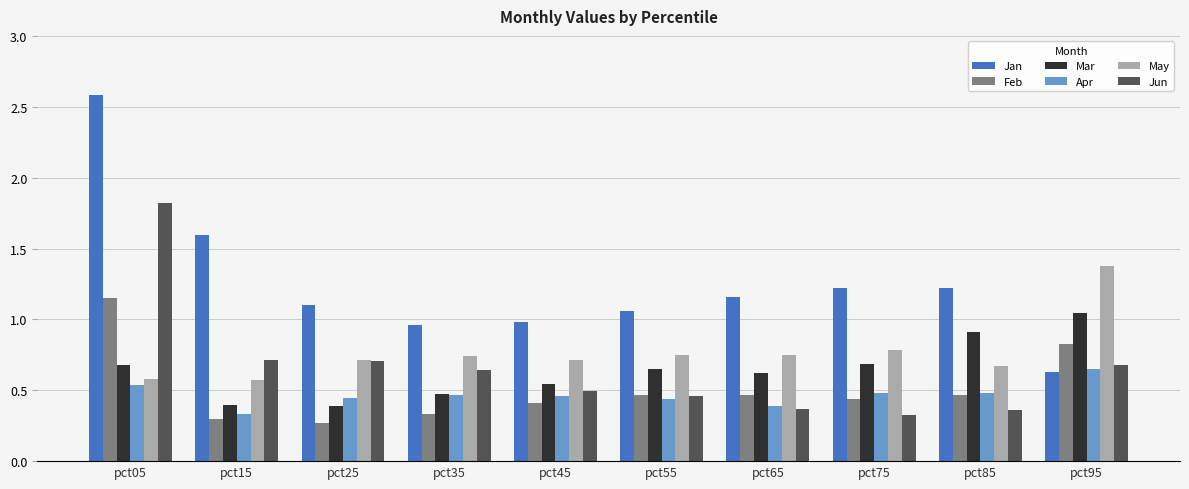

Which series has the widest spread of values?

Jan